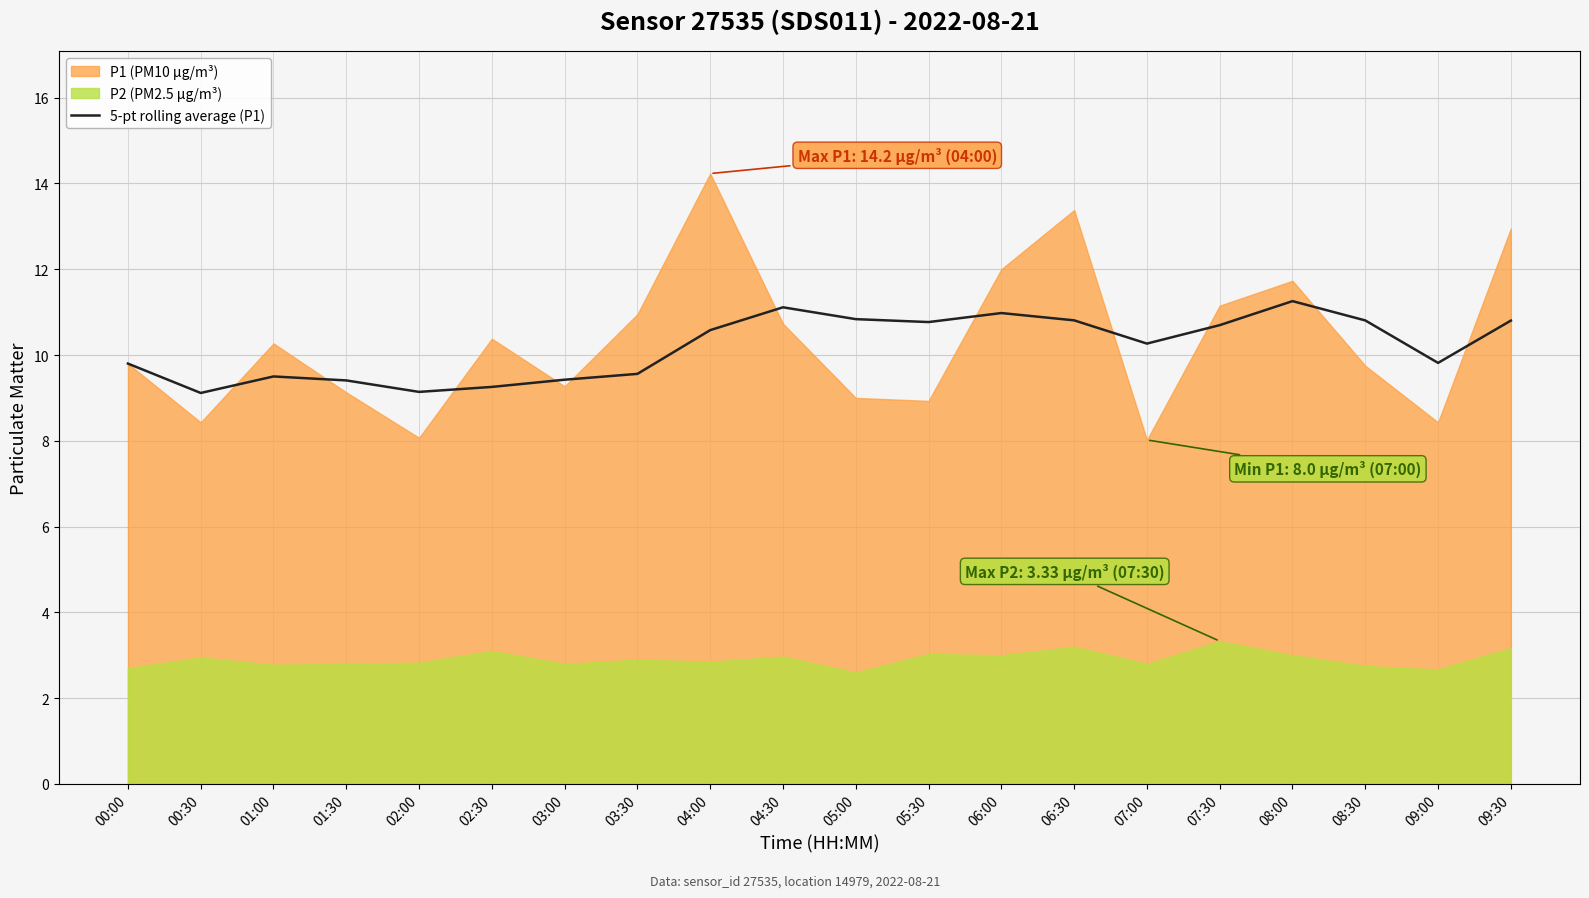

What is the label of the 13th point from the left?

06:00